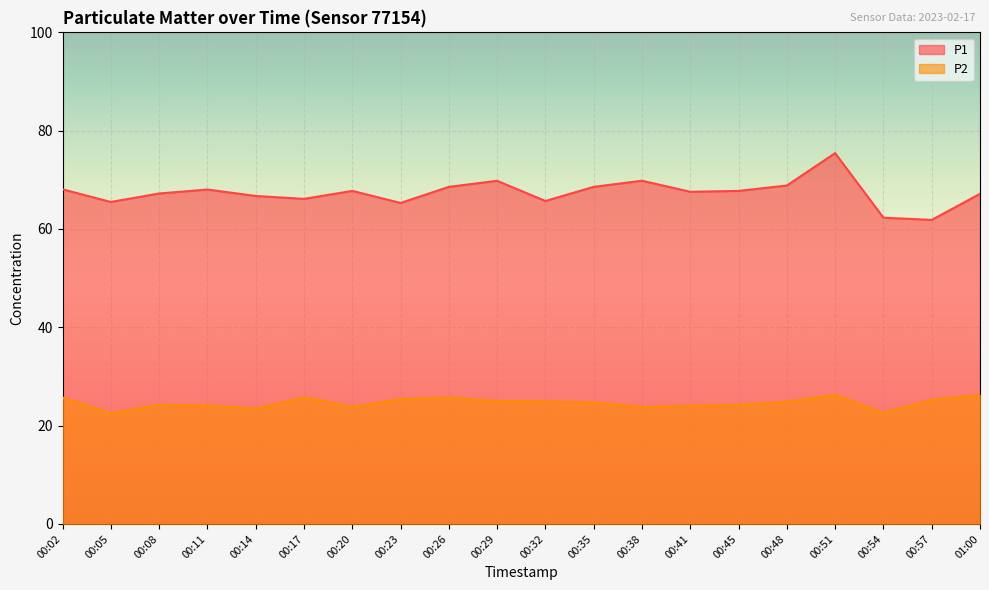

Reading left to right, list all the values displayed in this chart.

P1: 00:02=68.1	00:05=65.5	00:08=67.2	00:11=68.0	00:14=66.7	00:17=66.1	00:20=67.8	00:23=65.3	00:26=68.6	00:29=69.8	00:32=65.7	00:35=68.6	00:38=69.8	00:41=67.6	00:45=67.8	00:48=68.8	00:51=75.4	00:54=62.3	00:57=61.9	01:00=67.2
P2: 00:02=25.7	00:05=22.5	00:08=24.2	00:11=24.1	00:14=23.4	00:17=25.8	00:20=23.9	00:23=25.4	00:26=25.7	00:29=25.0	00:32=24.9	00:35=24.7	00:38=23.8	00:41=24.0	00:45=24.2	00:48=24.8	00:51=26.3	00:54=22.6	00:57=25.2	01:00=26.2